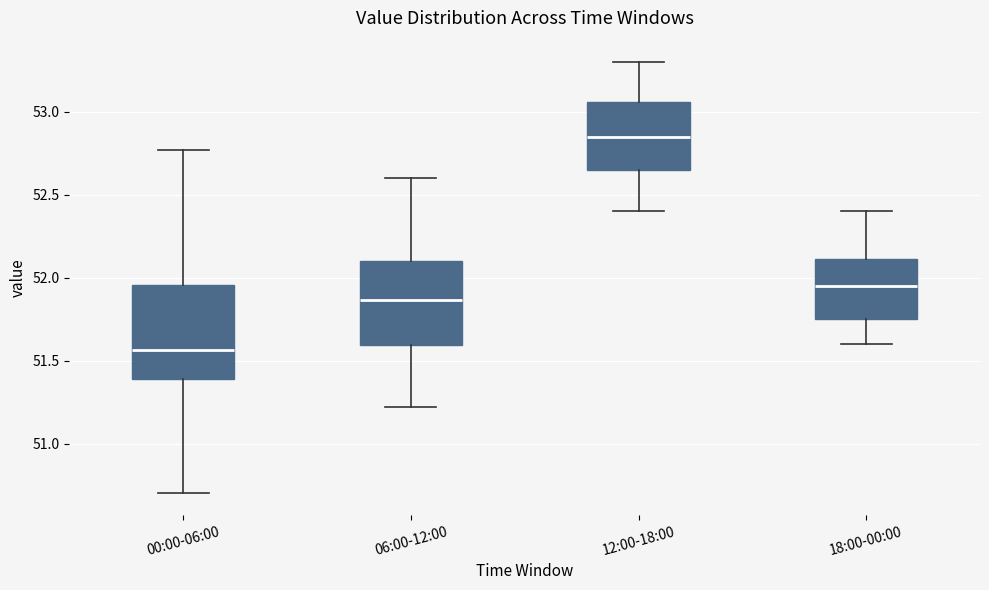

Which box's median line is the lowest?

00:00-06:00